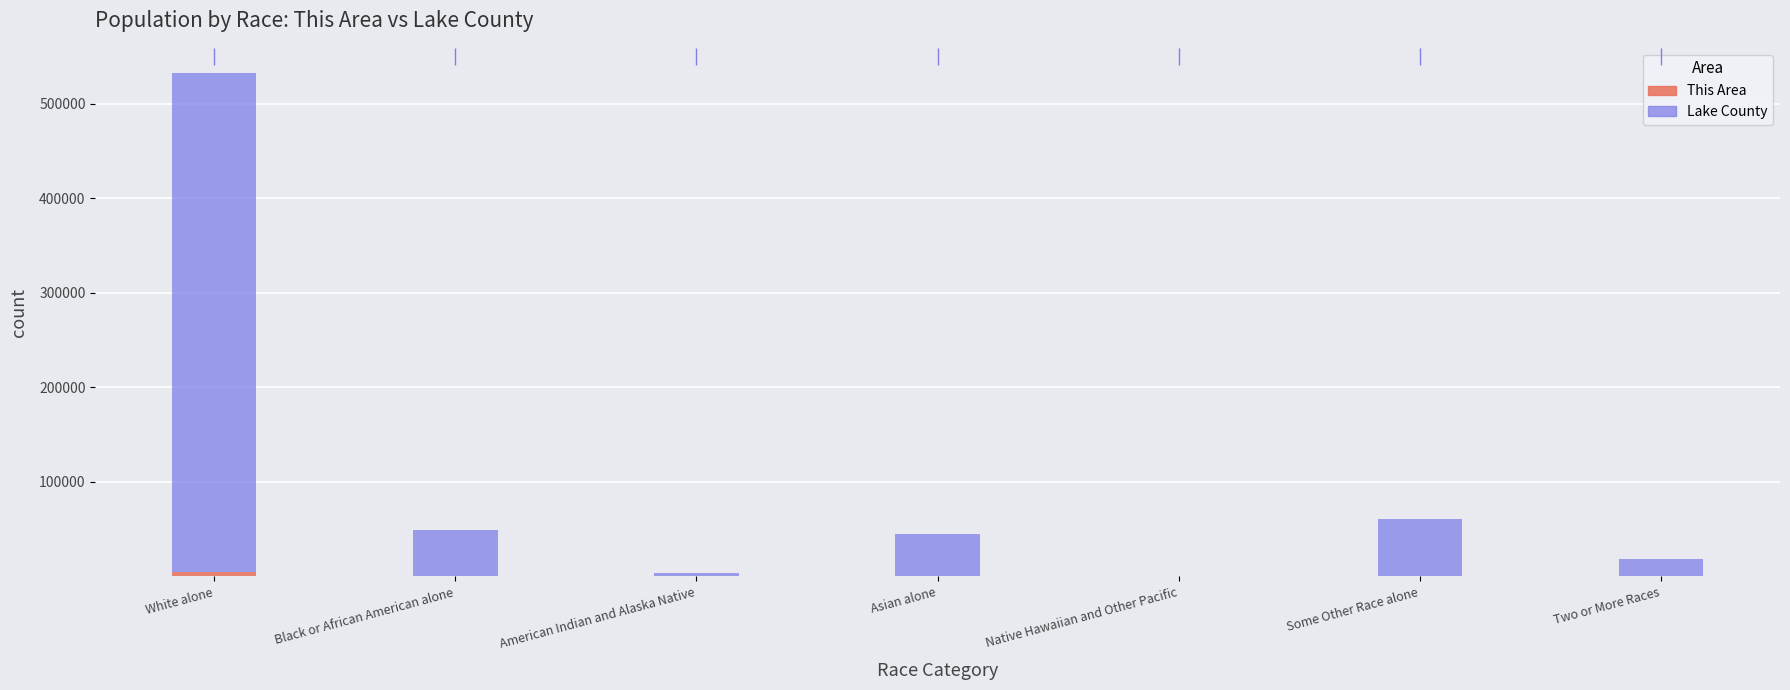

What is the minimum value shown in the chart?

2